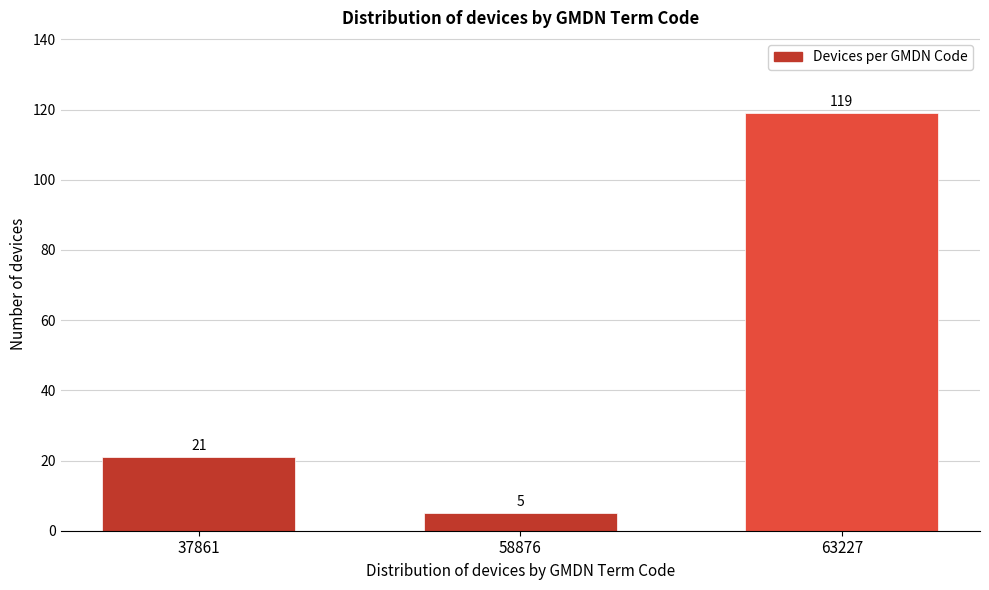

Reading left to right, extract all data points from this chart.

37861=21	58876=5	63227=119